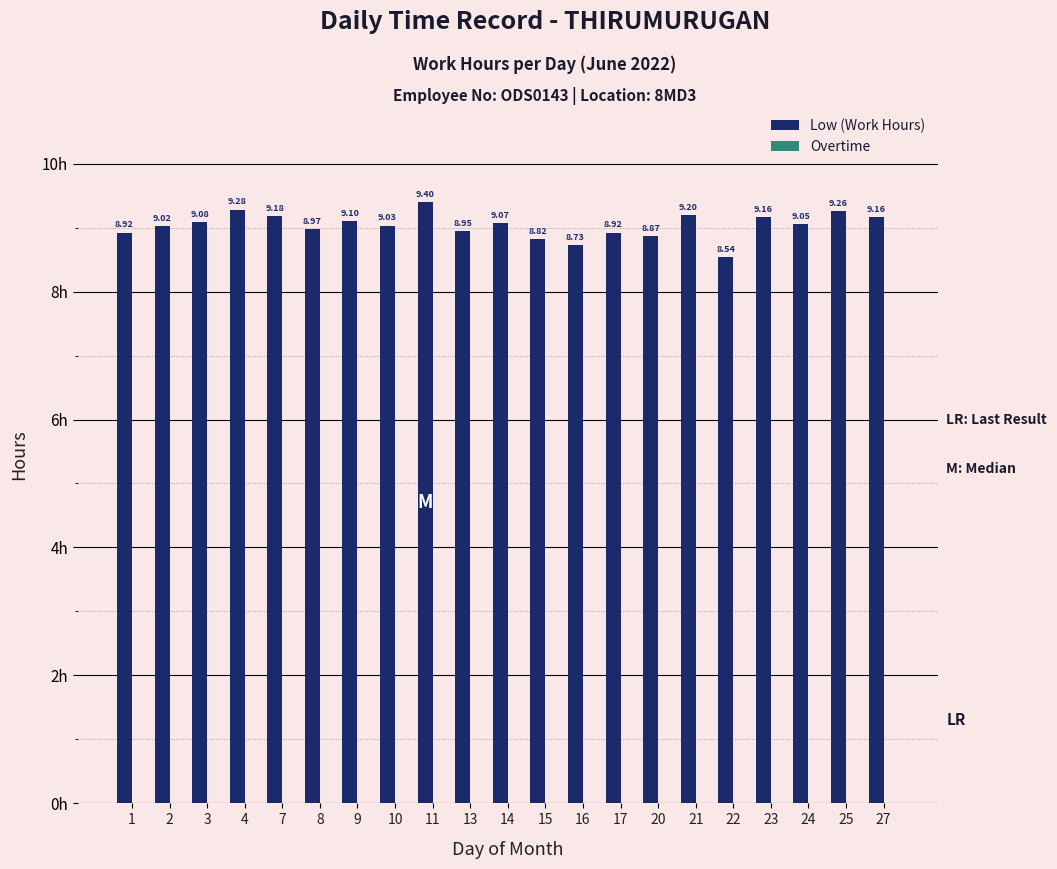

What is the sum of the values at 15 and 4?

18.1